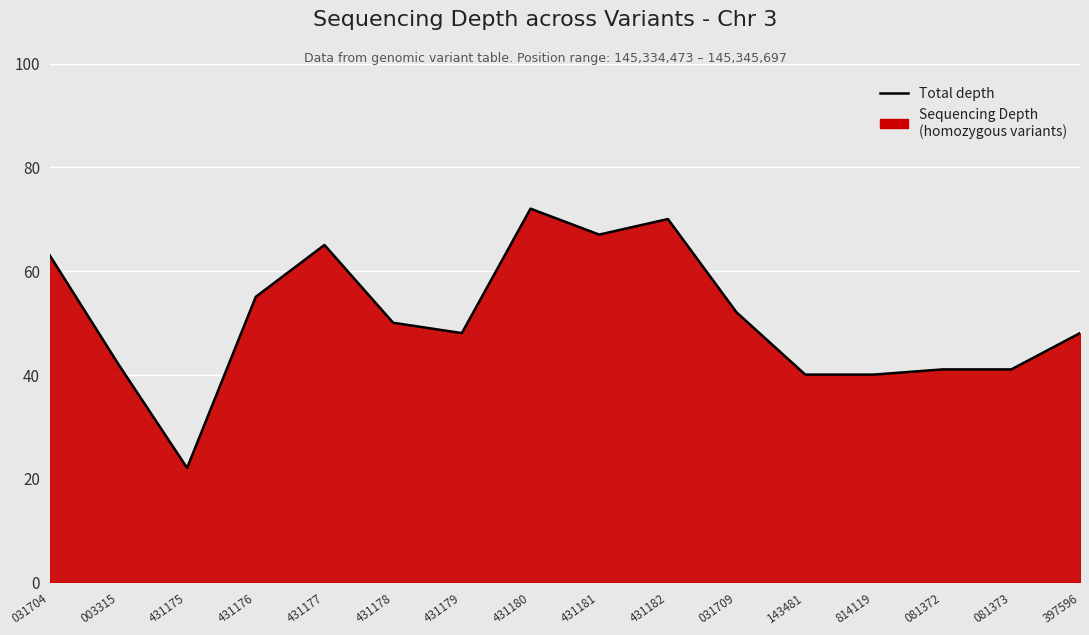

Rank the categories by value from highest to lowest.

431180, 431182, 431181, 431177, 031704, 431176, 031709, 431178, 431179, 397596, 003315, 081372, 081373, 143481, 814119, 431175